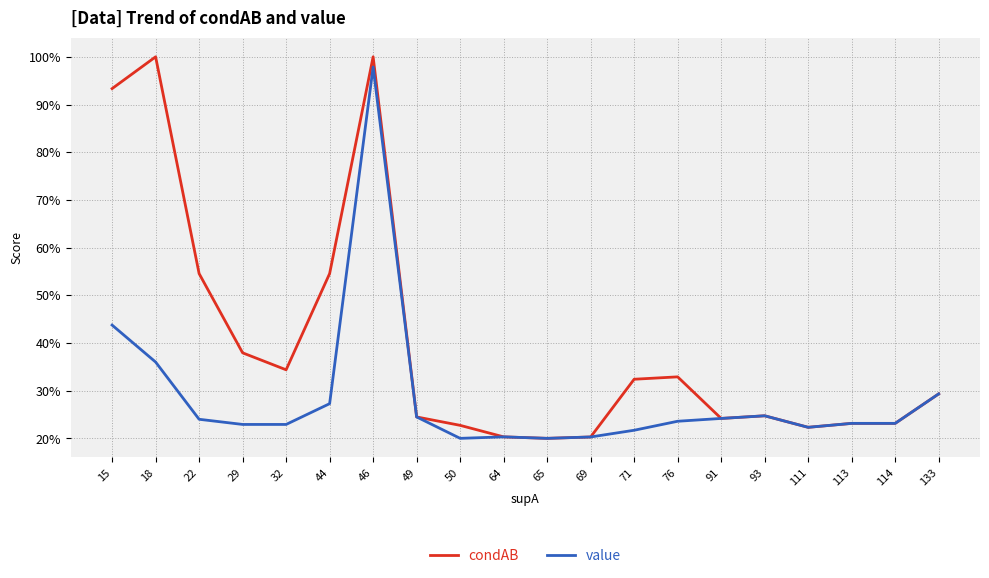

At which category does value reach its first local peak?

46